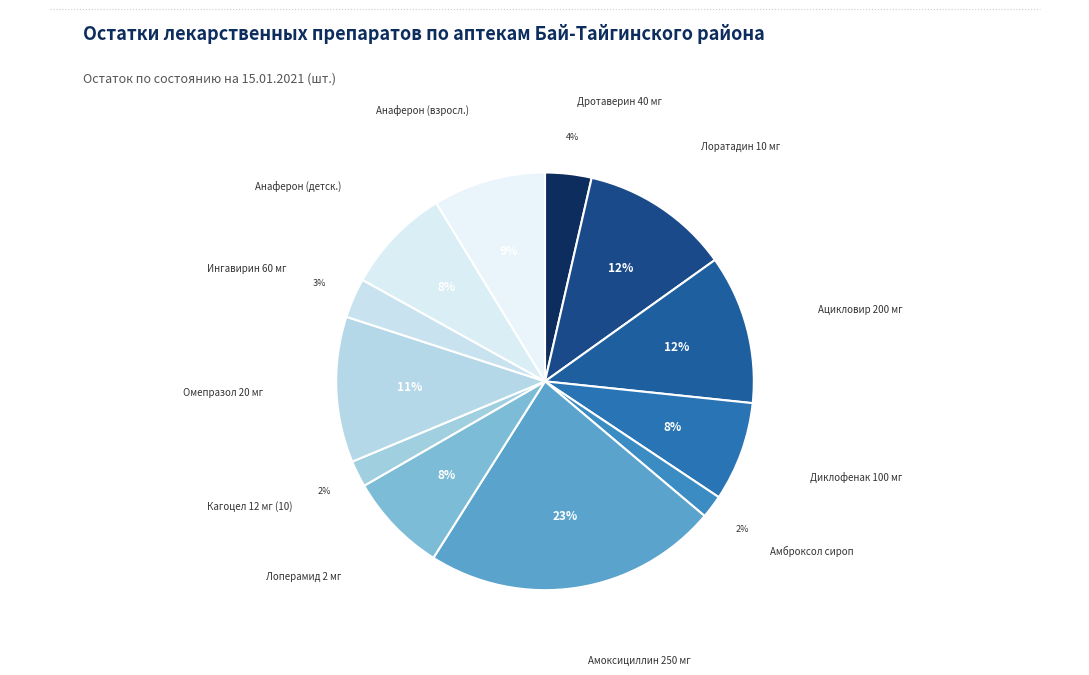

How many segments does this pie chart have?

12